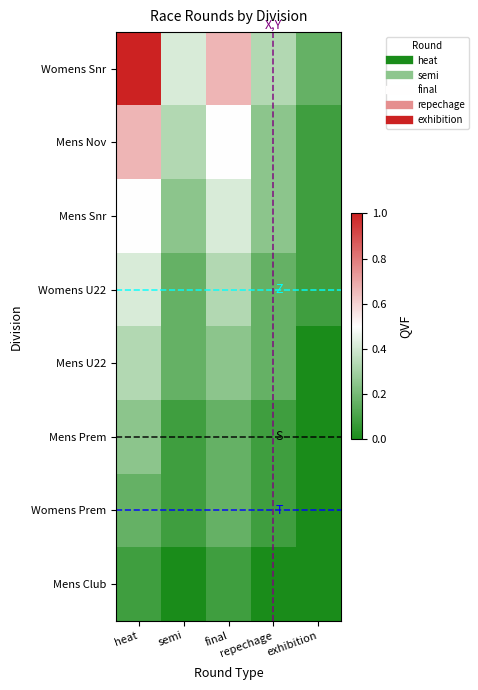

Reading left to right, what are all the values shown in this chart?

Womens Snr: heat=1.0	semi=0.4	final=0.7	repechage=0.3	exhibition=0.2
Mens Nov: heat=0.7	semi=0.3	final=0.5	repechage=0.2	exhibition=0.1
Mens Snr: heat=0.5	semi=0.2	final=0.4	repechage=0.2	exhibition=0.1
Womens U22: heat=0.4	semi=0.2	final=0.3	repechage=0.2	exhibition=0.1
Mens U22: heat=0.3	semi=0.2	final=0.2	repechage=0.2	exhibition=0.0
Mens Prem: heat=0.2	semi=0.1	final=0.2	repechage=0.1	exhibition=0.0
Womens Prem: heat=0.2	semi=0.1	final=0.2	repechage=0.1	exhibition=0.0
Mens Club: heat=0.1	semi=0.0	final=0.1	repechage=0.0	exhibition=0.0